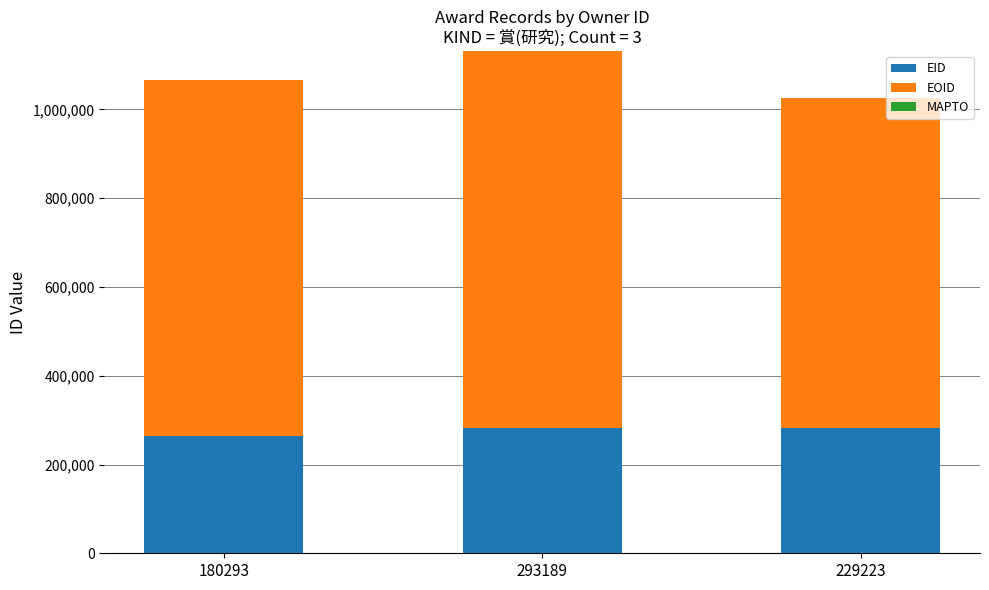

True or false: EID has a value of 282760 at 229223.

True